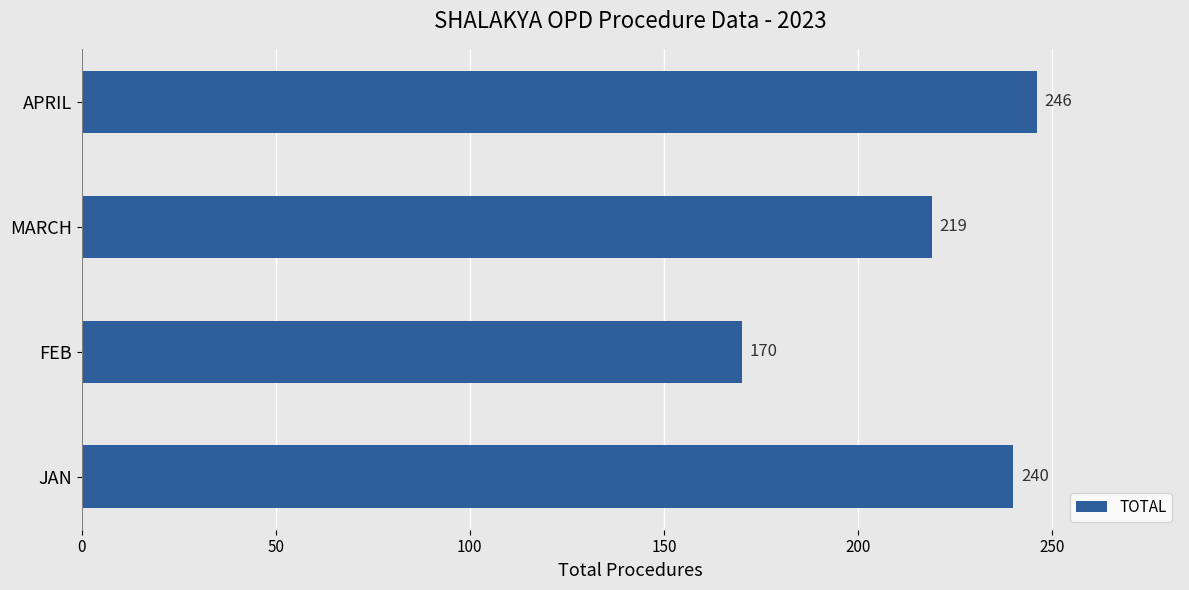

Is it true that the value at JAN is 240?

True